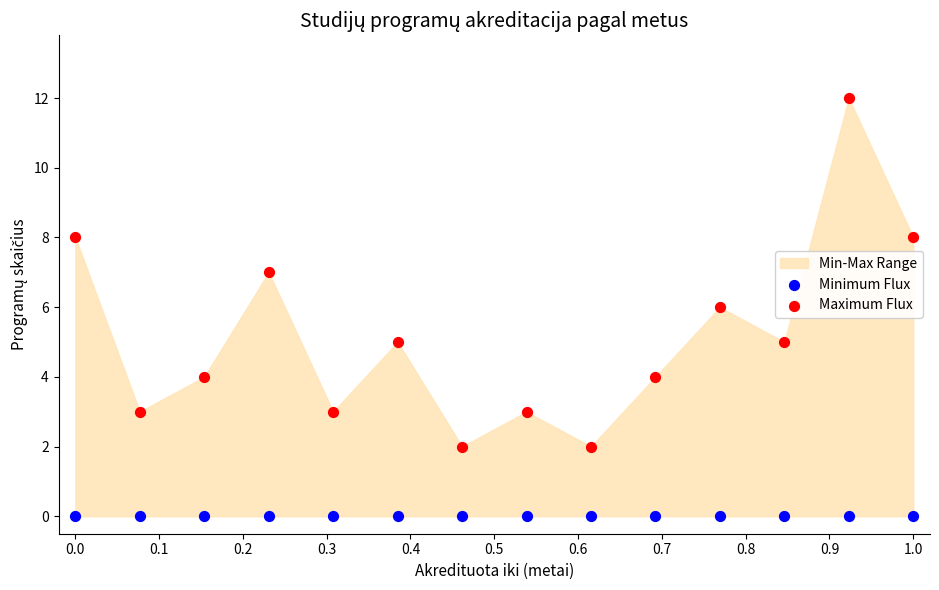

Which series contains the lowest Y value?

Minimum Flux